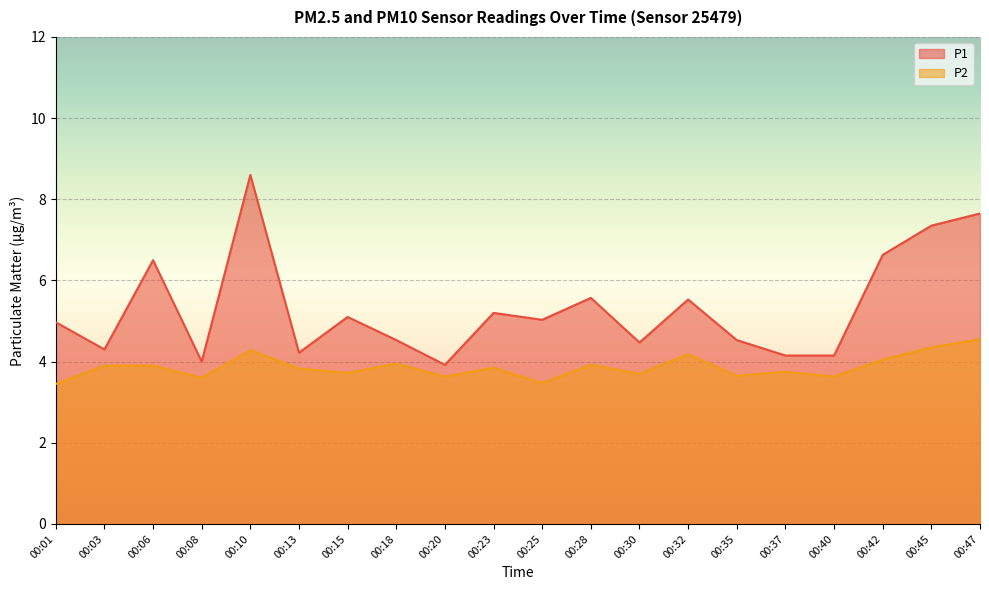

Is it true that P2 equals 4.0 at 00:42?

True